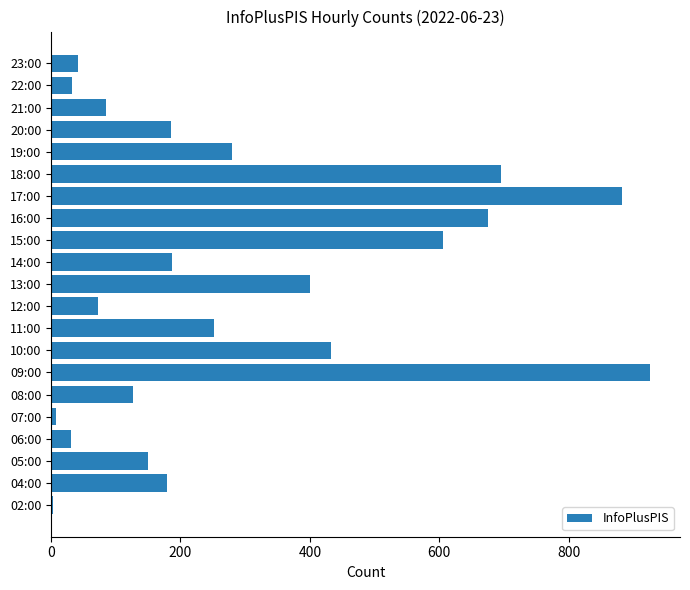

At which label is the value closest to 464?

10:00